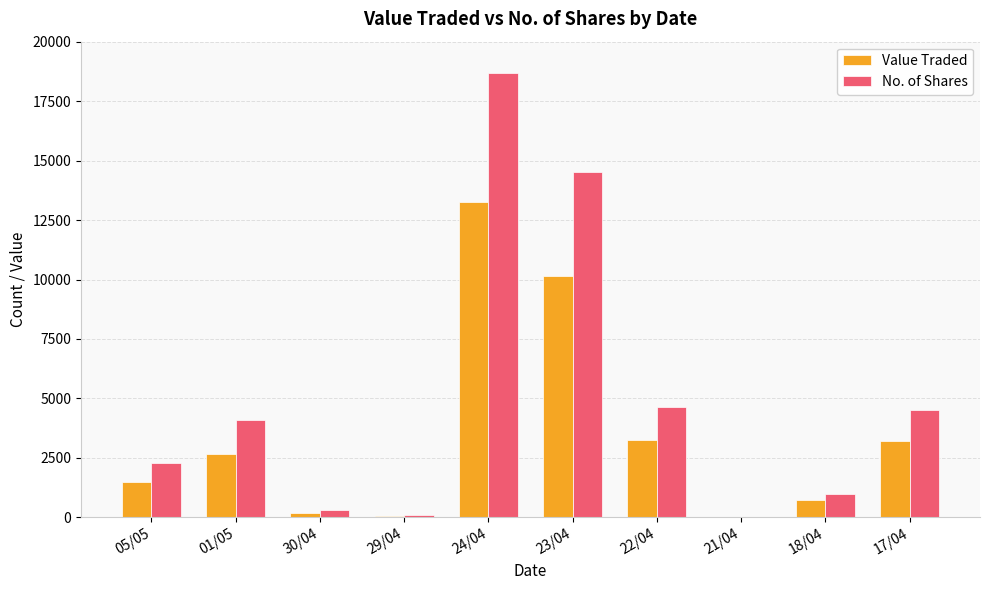

True or false: No. of Shares has a value of 295 at 30/04.

True